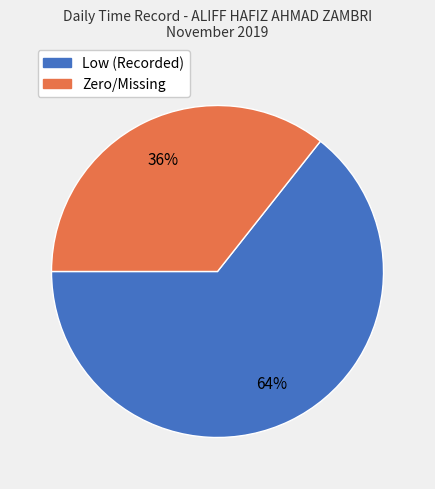

To the nearest percent, what is the average slice percentage?

50%